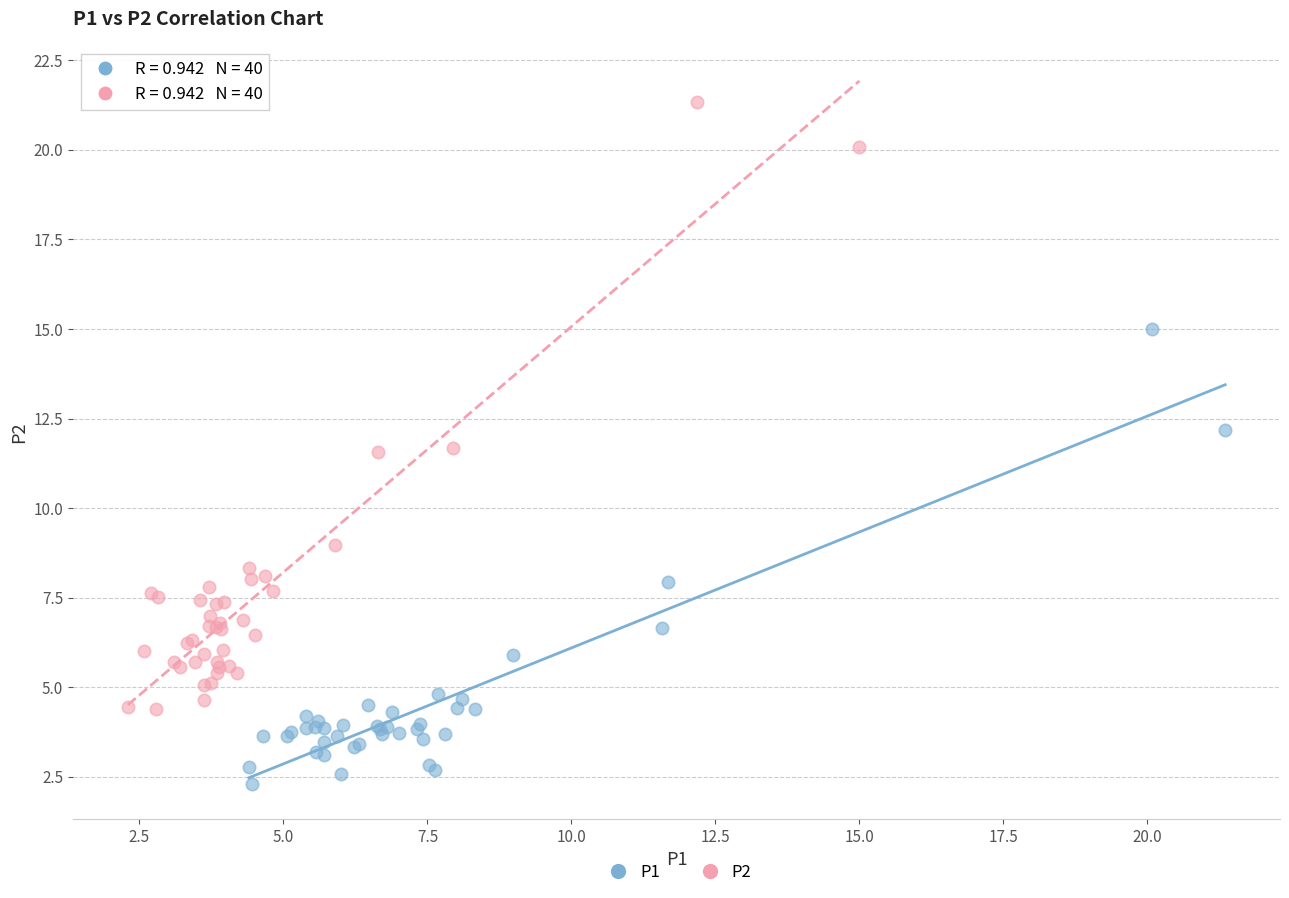

Which series reaches the minimum Y coordinate?

P1